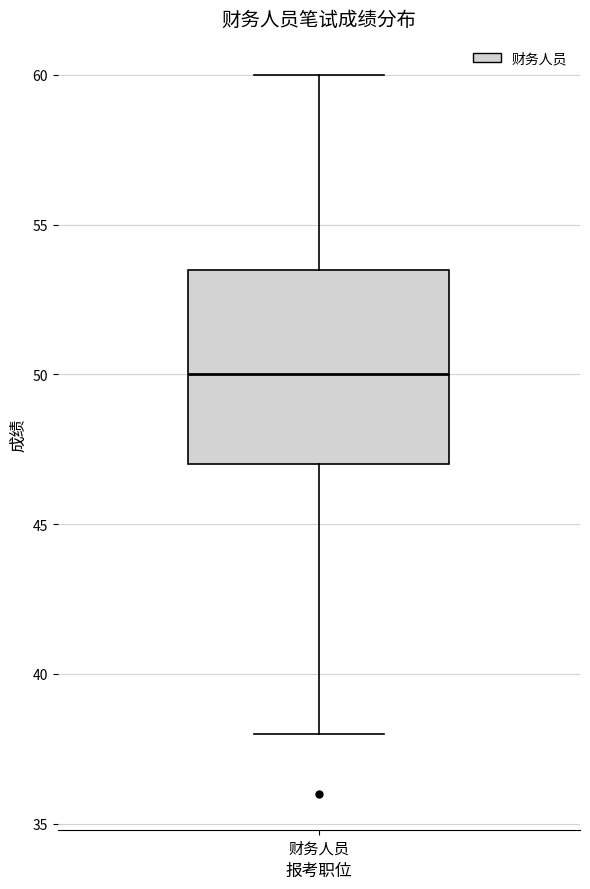

Where does the upper whisker of the box for 财务人员 end on the y-axis? The values are not printed on the chart, so give them approximately, as read against the axis.

60.0